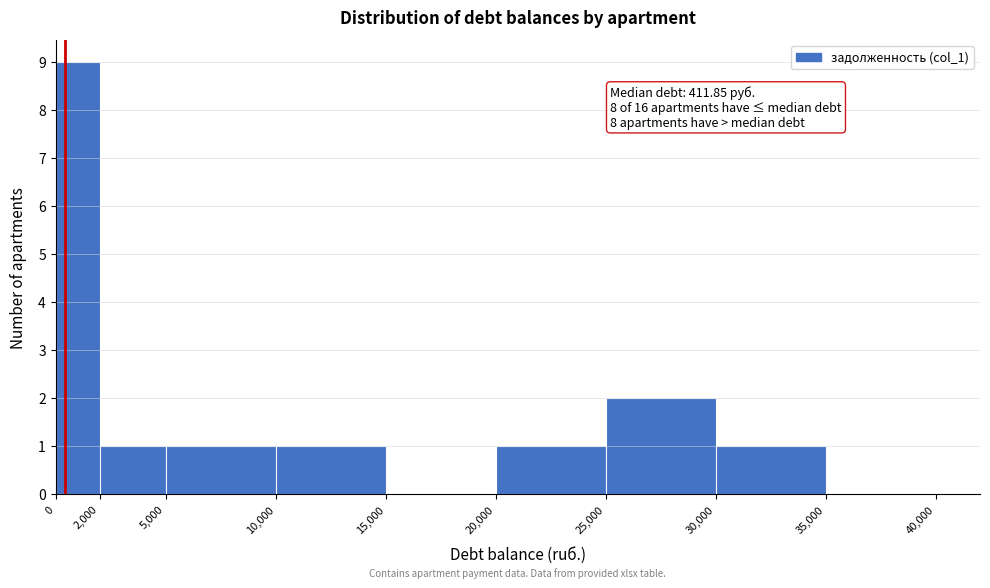

Over which range of the x-axis is the bar tallest?

0 to 2,000